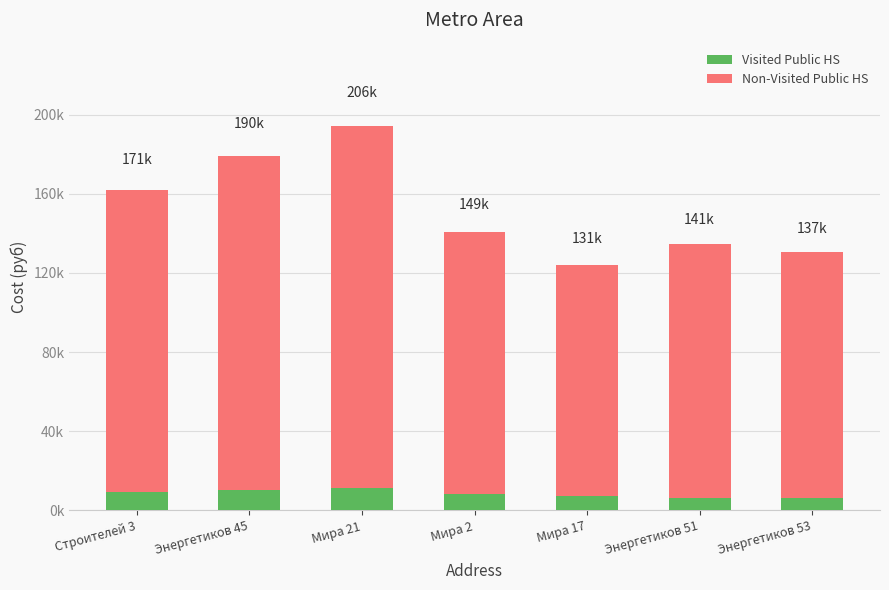

How many distinct data groups are displayed?

2